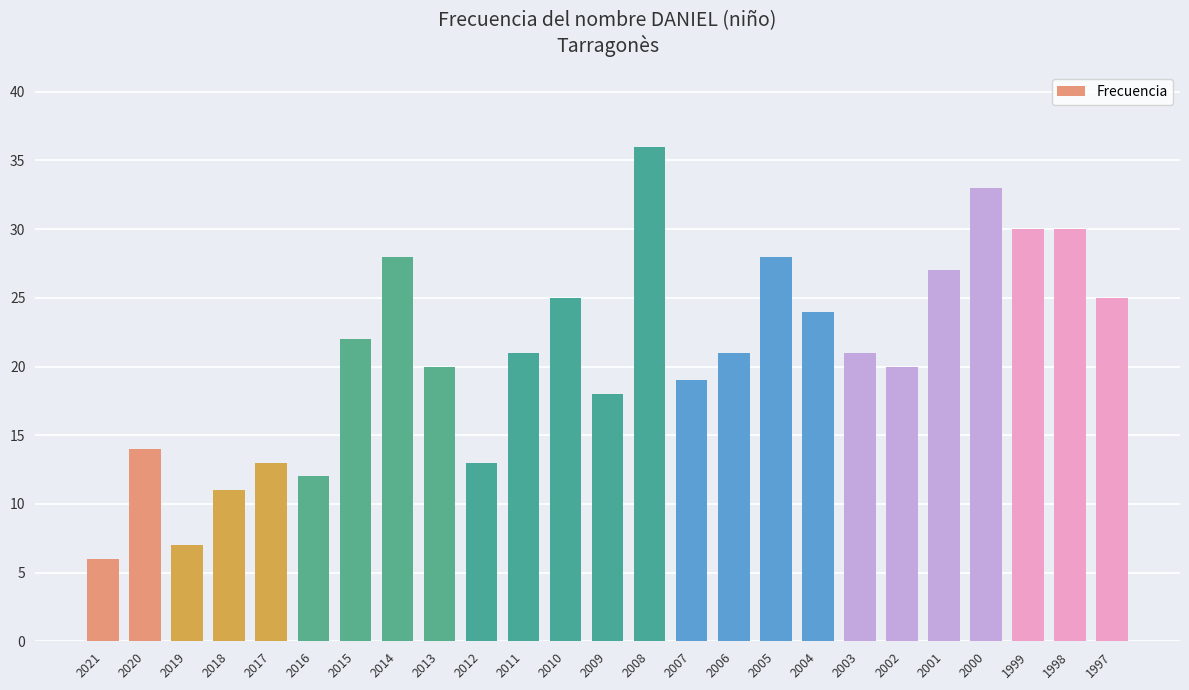

What is the smallest value displayed?

6